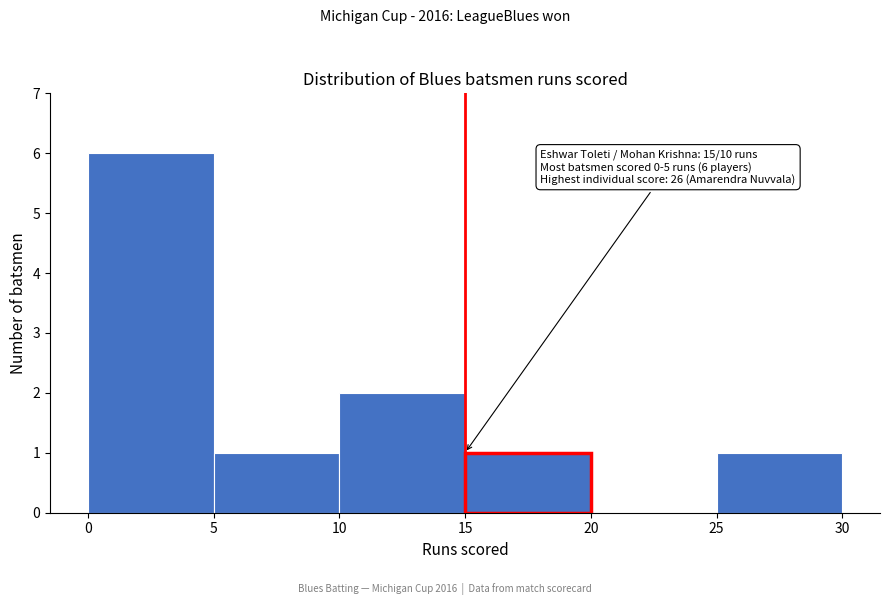

Which range on the x-axis has the tallest bar?

0 to 5